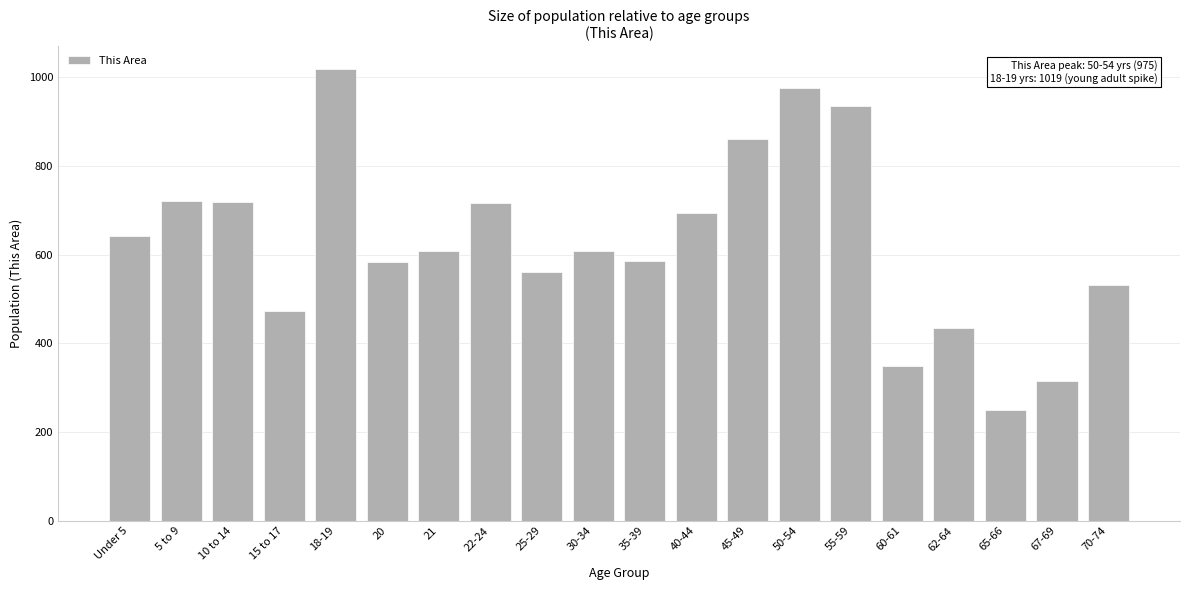

What is the change in value from 15 to 17 to 30-34?

+134